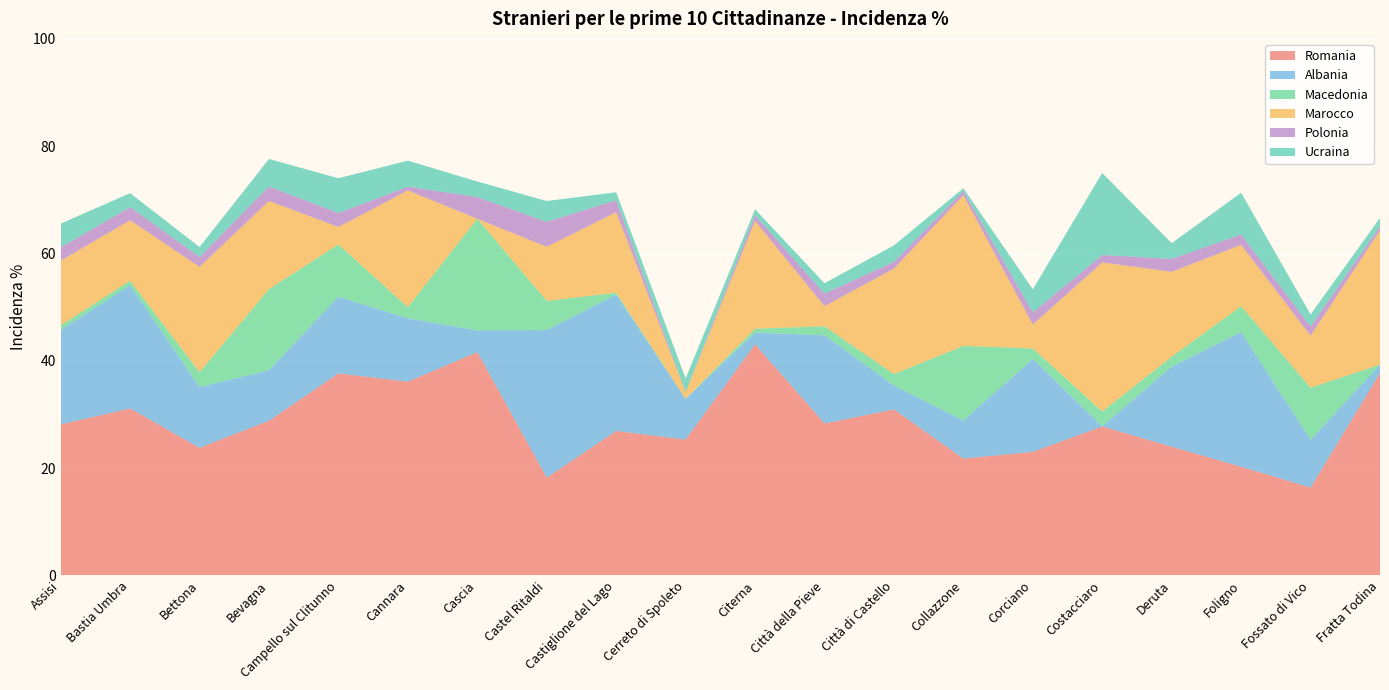

Reading right to left, transcribe all the data shown in this chart.

Romania: 37.7	16.4	20.3	24.0	27.8	23.0	21.8	30.9	28.3	43.1	25.3	26.9	18.2	41.6	36.1	37.7	28.8	23.8	31.1	28.1
Albania: 1.6	8.9	25.1	14.9	0.0	17.3	7.1	4.5	16.4	2.2	7.6	25.4	27.5	4.0	11.8	14.3	9.4	11.3	23.0	17.6
Macedonia: 0.0	9.7	4.8	1.9	2.8	1.9	13.9	2.1	1.7	0.7	0.0	0.3	5.4	20.8	2.1	9.7	15.1	2.8	0.8	0.9
Marocco: 25.0	9.7	11.4	15.8	27.8	4.5	28.1	19.7	3.8	20.1	1.3	15.0	10.1	0.0	21.8	3.2	16.4	19.6	11.3	12.1
Polonia: 0.8	1.7	1.9	2.4	1.4	2.2	0.8	1.2	2.3	1.1	0.0	2.2	4.7	4.0	0.7	2.6	2.7	1.9	2.5	2.5
Ucraina: 1.6	2.2	7.8	2.9	15.3	4.3	0.5	3.1	1.9	1.1	2.5	1.5	3.9	2.9	4.9	6.5	5.1	1.9	2.6	4.5